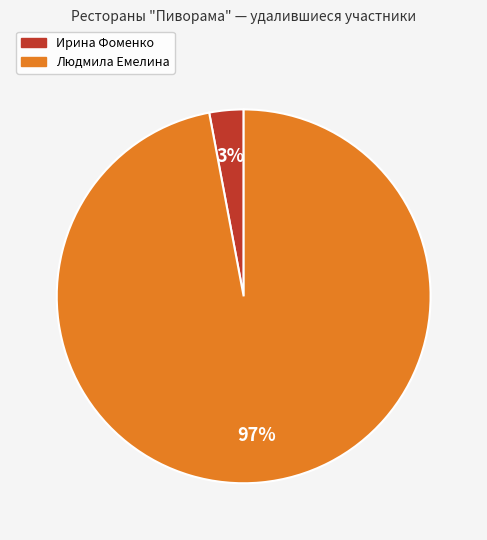

Is it true that Людмила Емелина is 97% of the pie?

True